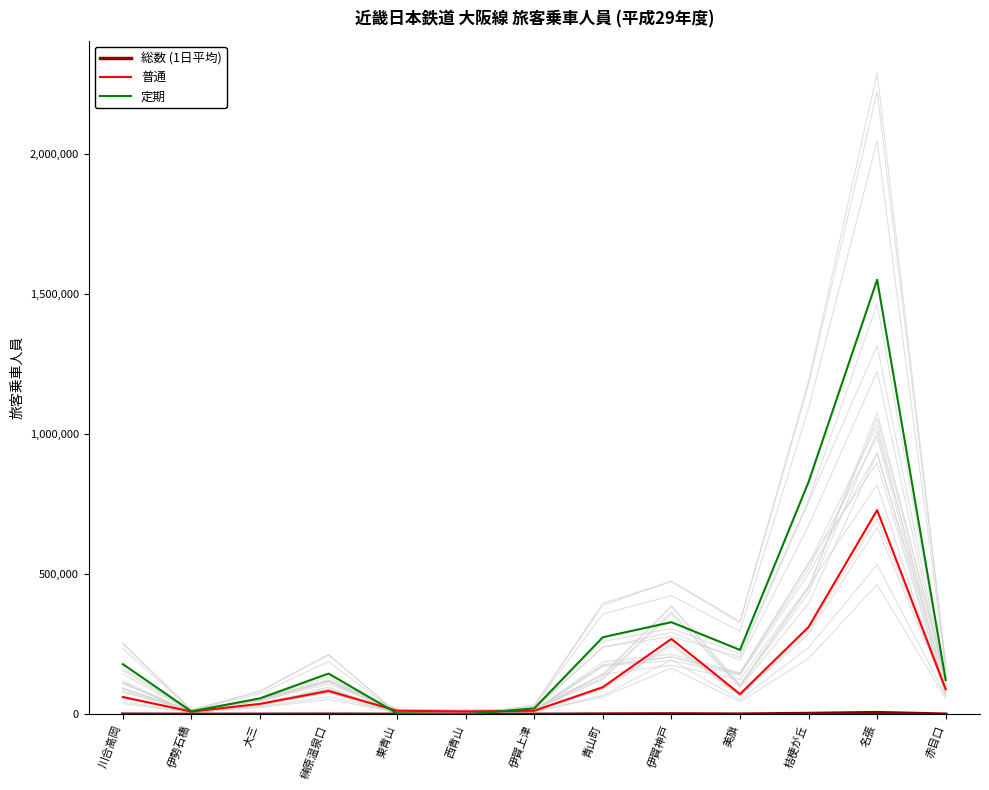

Reading left to right, list all the values displayed in this chart.

総数 (1日平均): 660.6	56.9	259.1	627.9	44.3	29.8	94.1	1019.9	1638.6	828.0	3124.9	6245.3	581.6
普通: 61996.0	9934.0	37447.0	83606.0	12795.0	10522.0	12926.0	97057.0	269230.0	72289.0	311555.0	728906.0	89591.0
定期: 179130.0	10830.0	57120.0	145560.0	3390.0	360.0	21420.0	275220.0	328860.0	229950.0	829020.0	1550640.0	122700.0